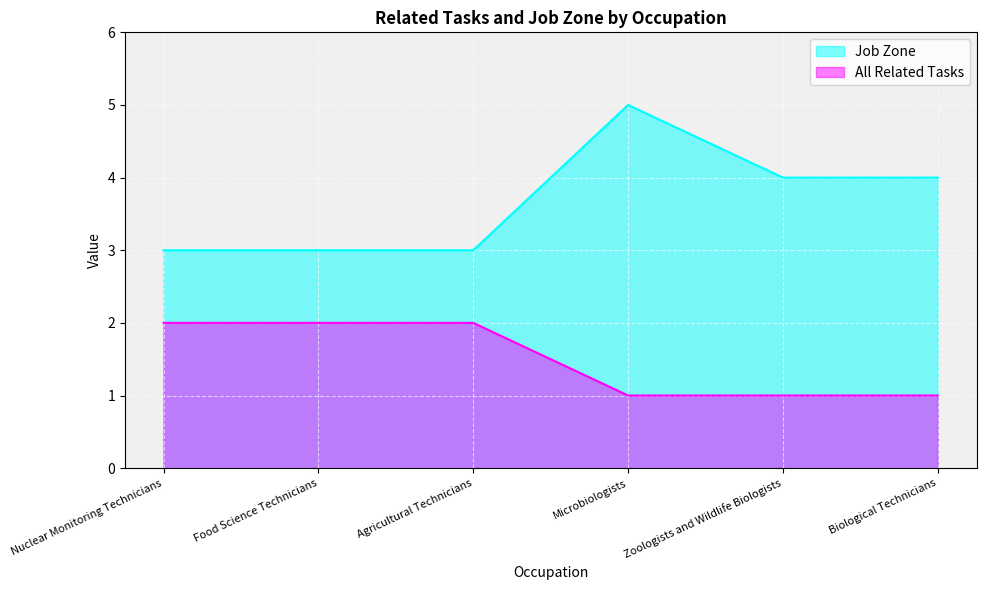

What are all the series names shown in the legend?

Job Zone, All Related Tasks